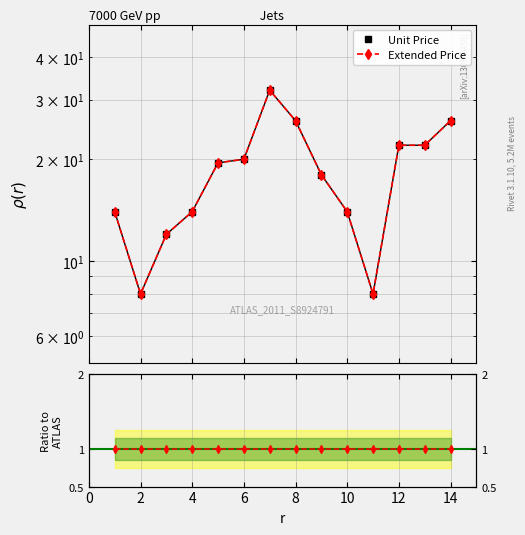

What are all the series names shown in the legend?

Unit Price, Extended Price